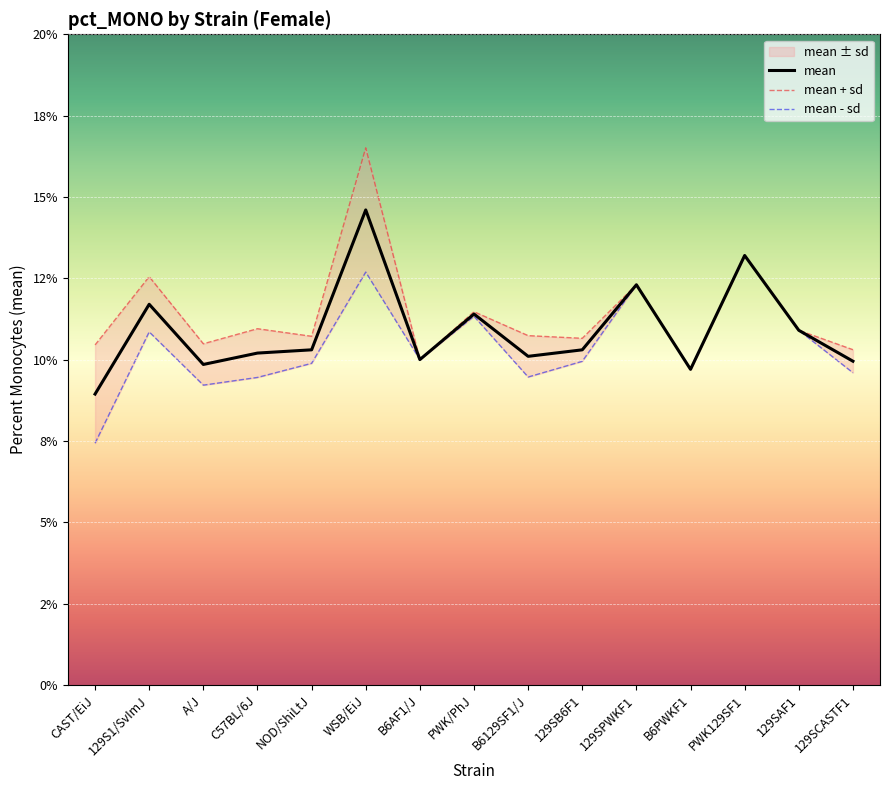

What is the spread (max minus min) of values at 129SCASTF1?

0.7